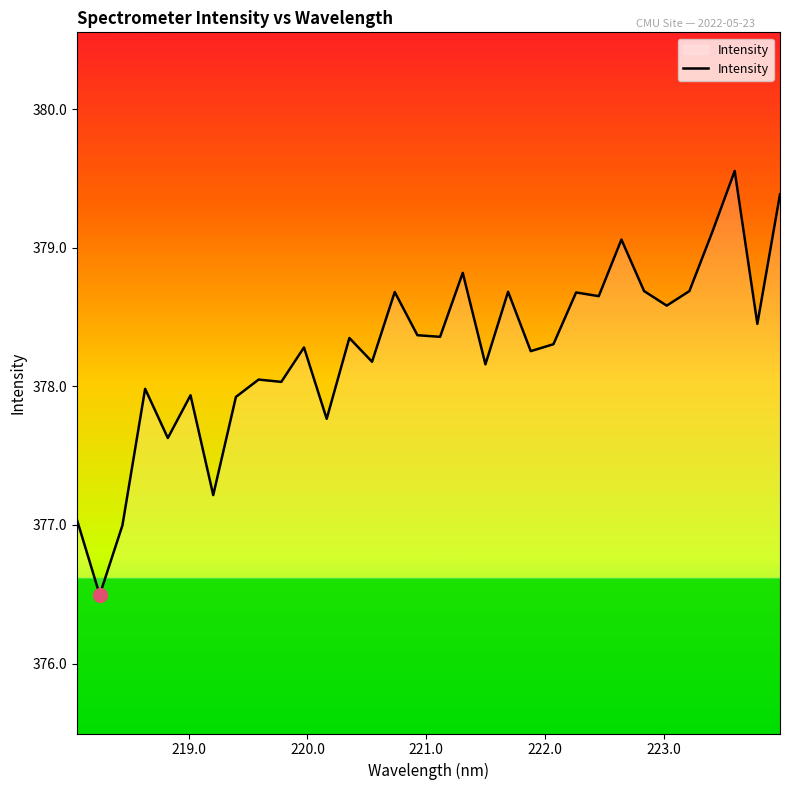

What is the smallest value displayed?

376.5